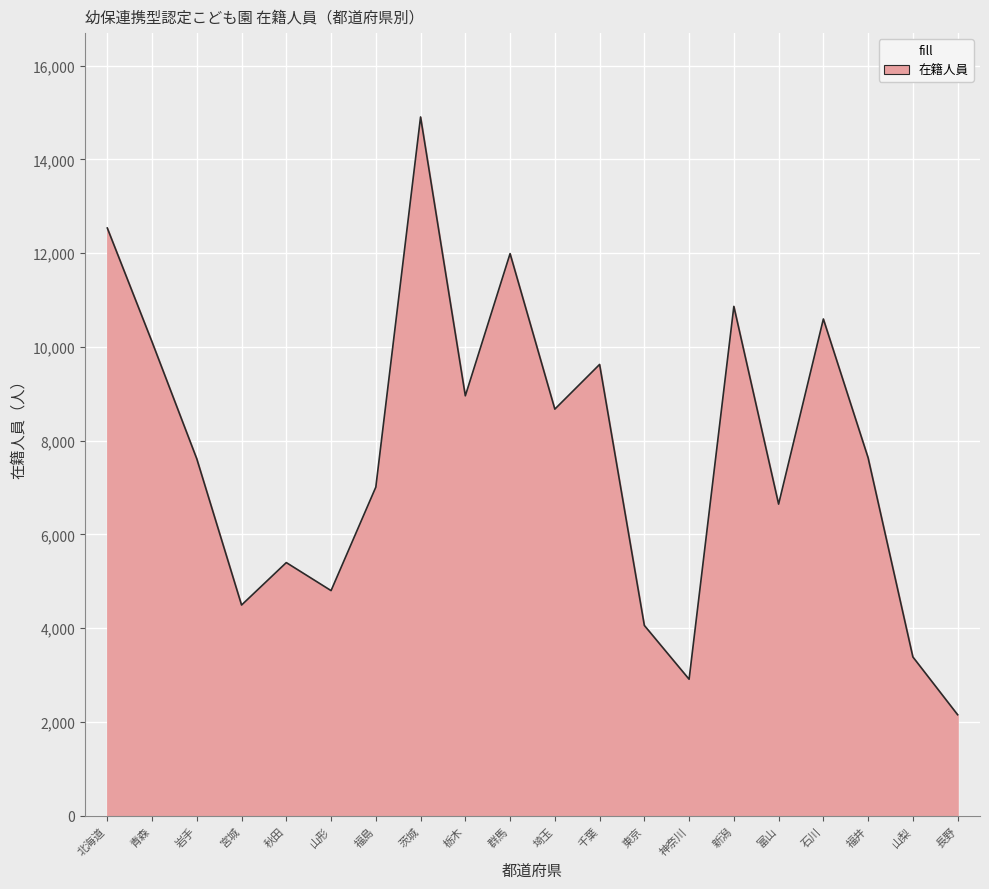

How many lines are shown in the chart?

1